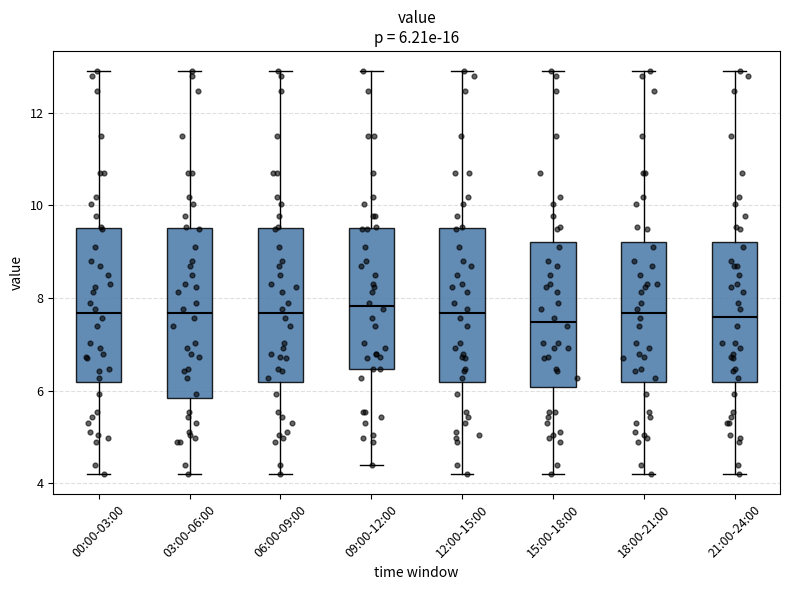

Comparing the boxes themselves (not the whiskers), which one is the tallest?

03:00-06:00